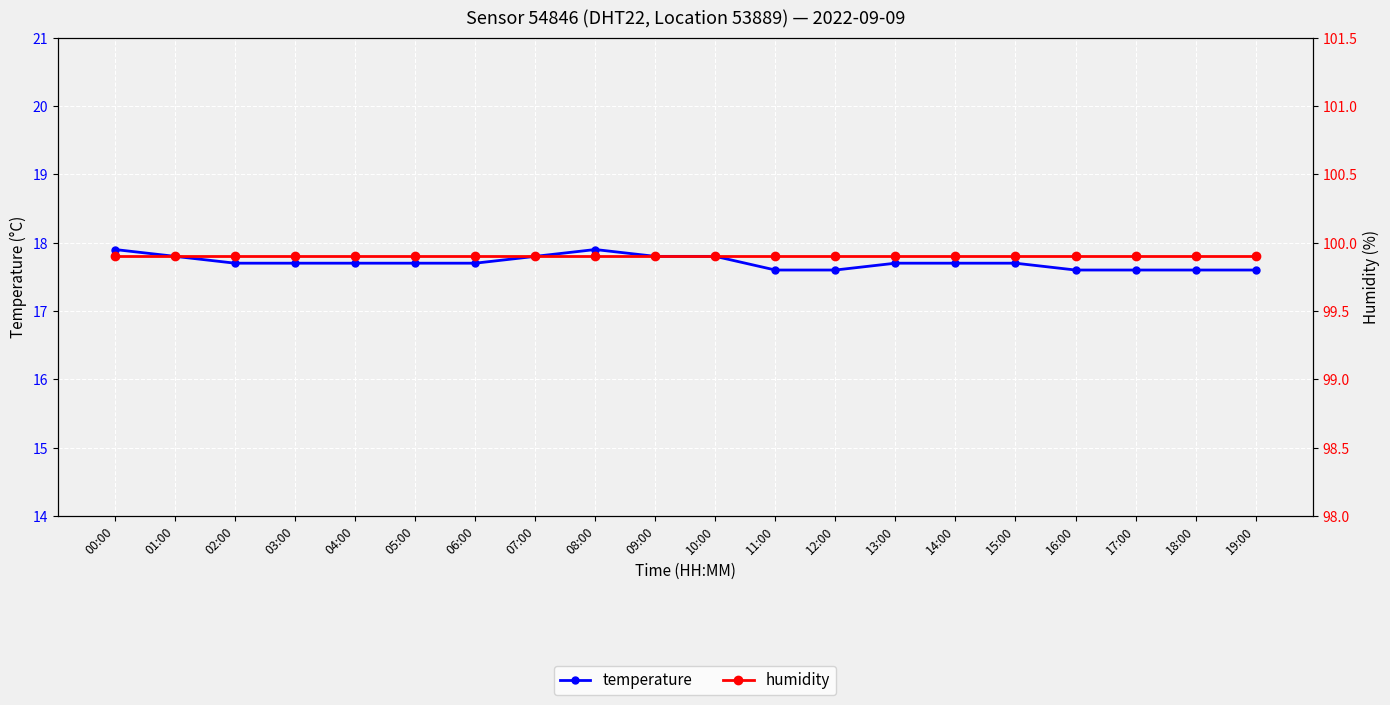

Reading left to right, what are all the values shown in this chart?

temperature: 17.9	17.8	17.7	17.7	17.7	17.7	17.7	17.8	17.9	17.8	17.8	17.6	17.6	17.7	17.7	17.7	17.6	17.6	17.6	17.6
humidity: 99.9	99.9	99.9	99.9	99.9	99.9	99.9	99.9	99.9	99.9	99.9	99.9	99.9	99.9	99.9	99.9	99.9	99.9	99.9	99.9